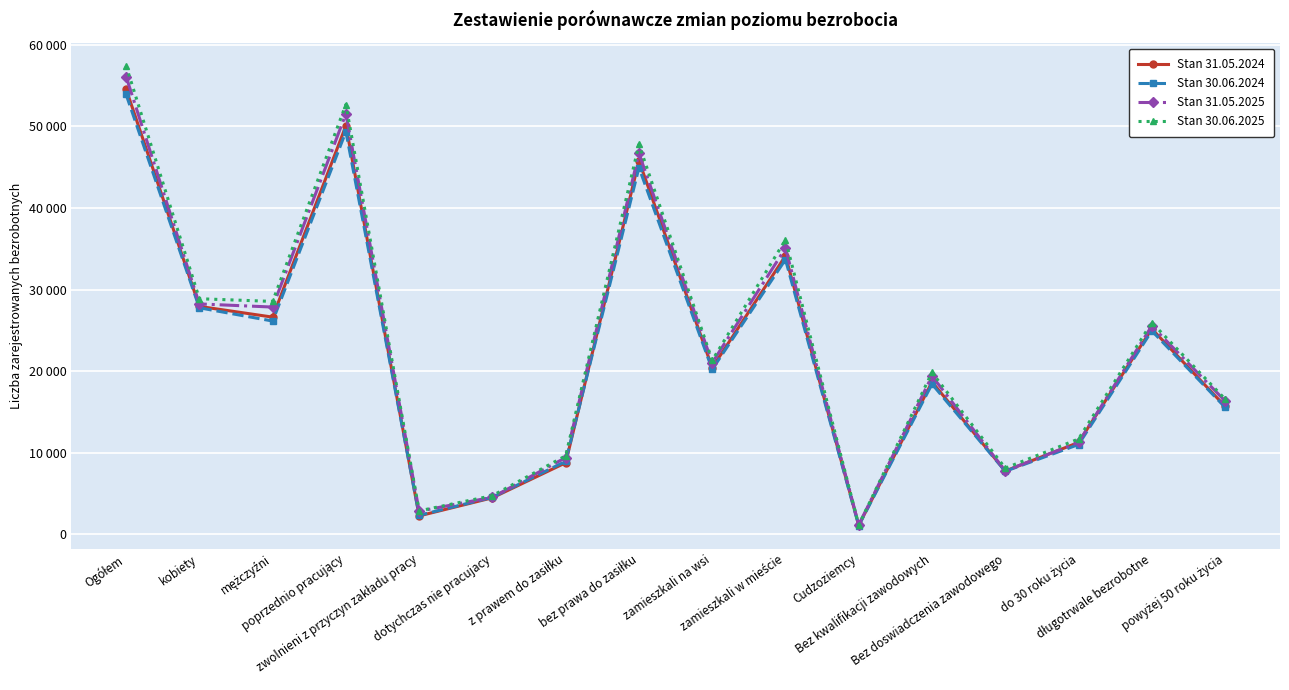

What is the greatest value displayed?

57434